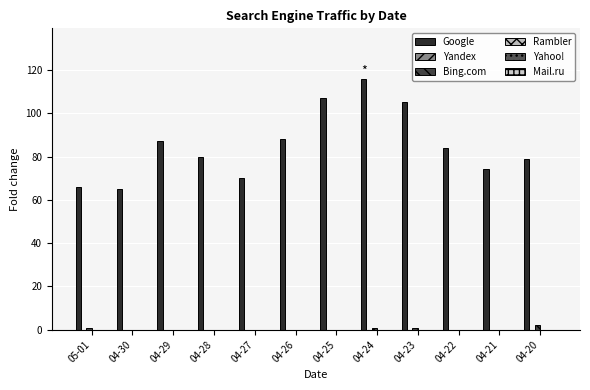

Does the chart contain stacked bars?

No